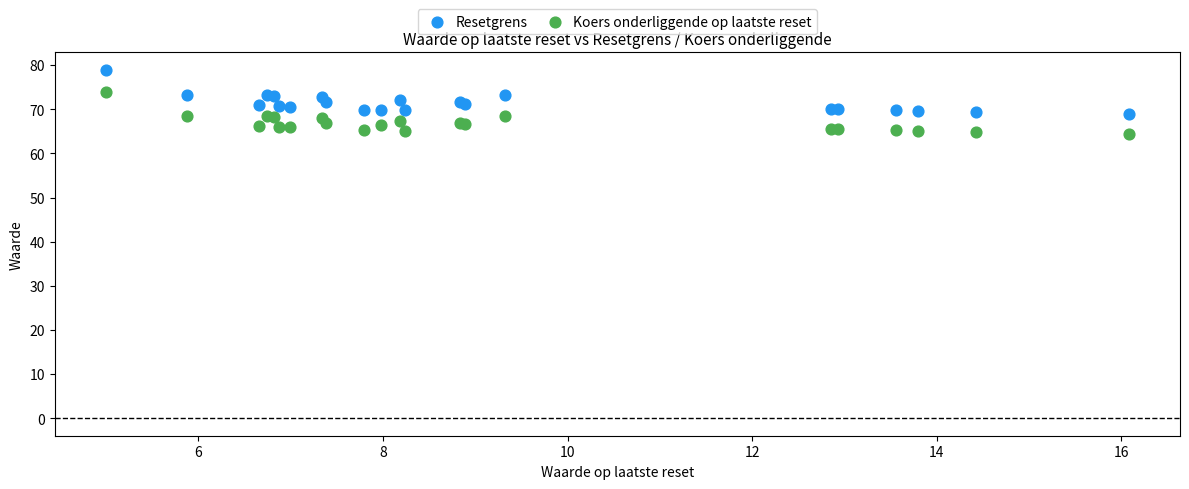

Which series has the widest spread of Y values?

Resetgrens